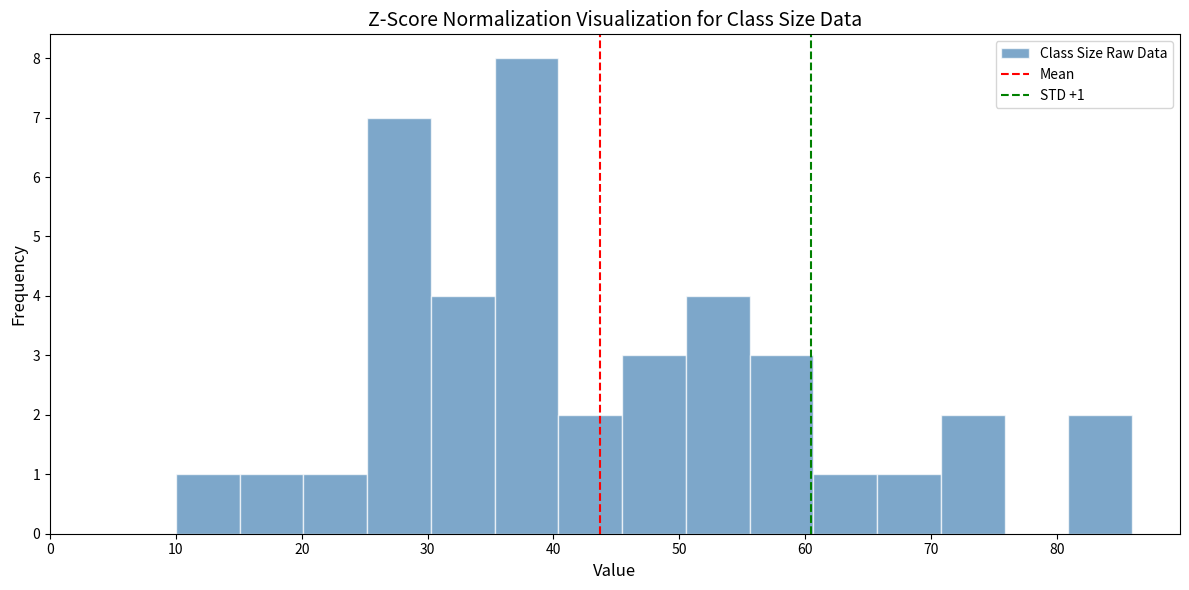

Over which range of the x-axis is the bar tallest?

35 to 40